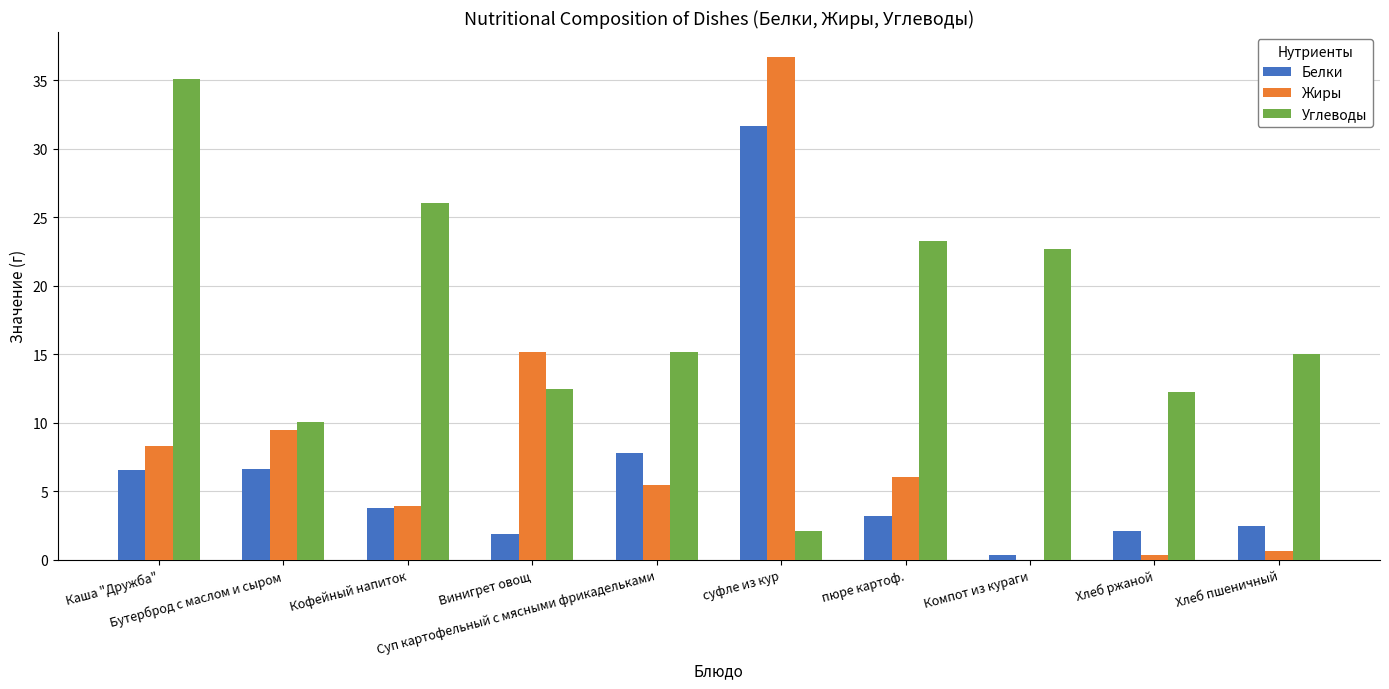

What is the highest value of the Жиры series?

36.7